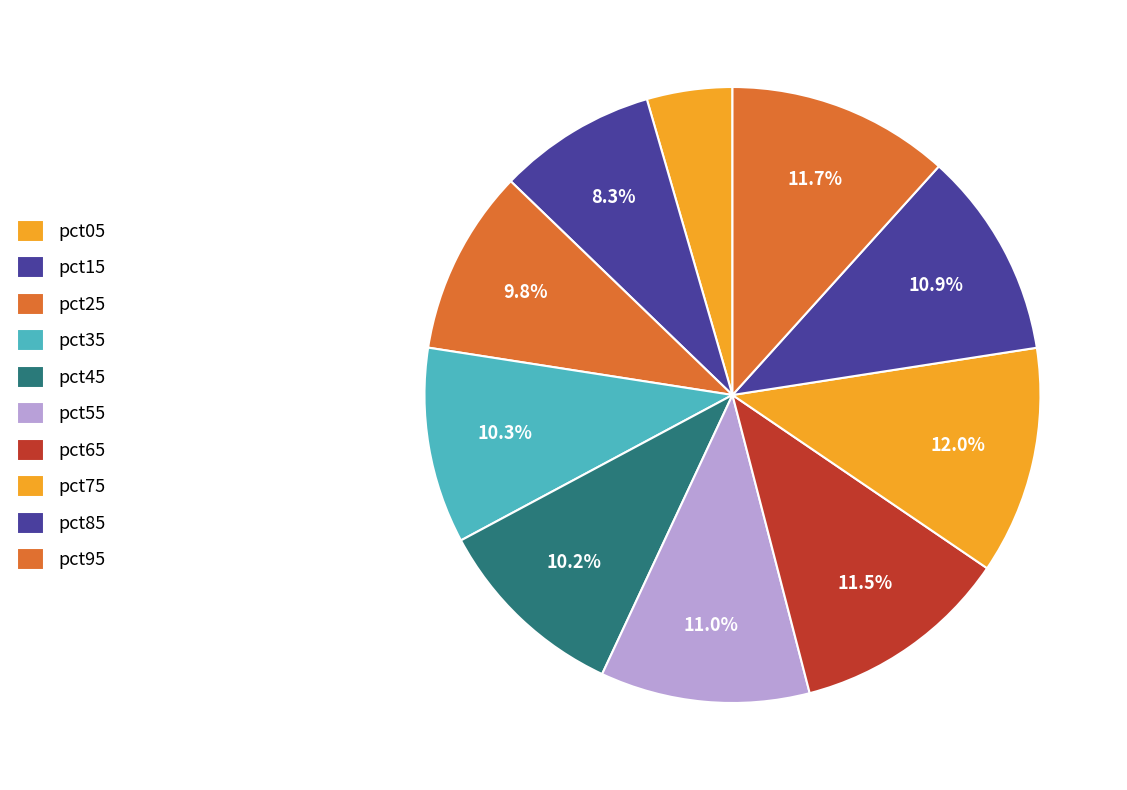

Which category has the smallest portion of the pie?

pct05